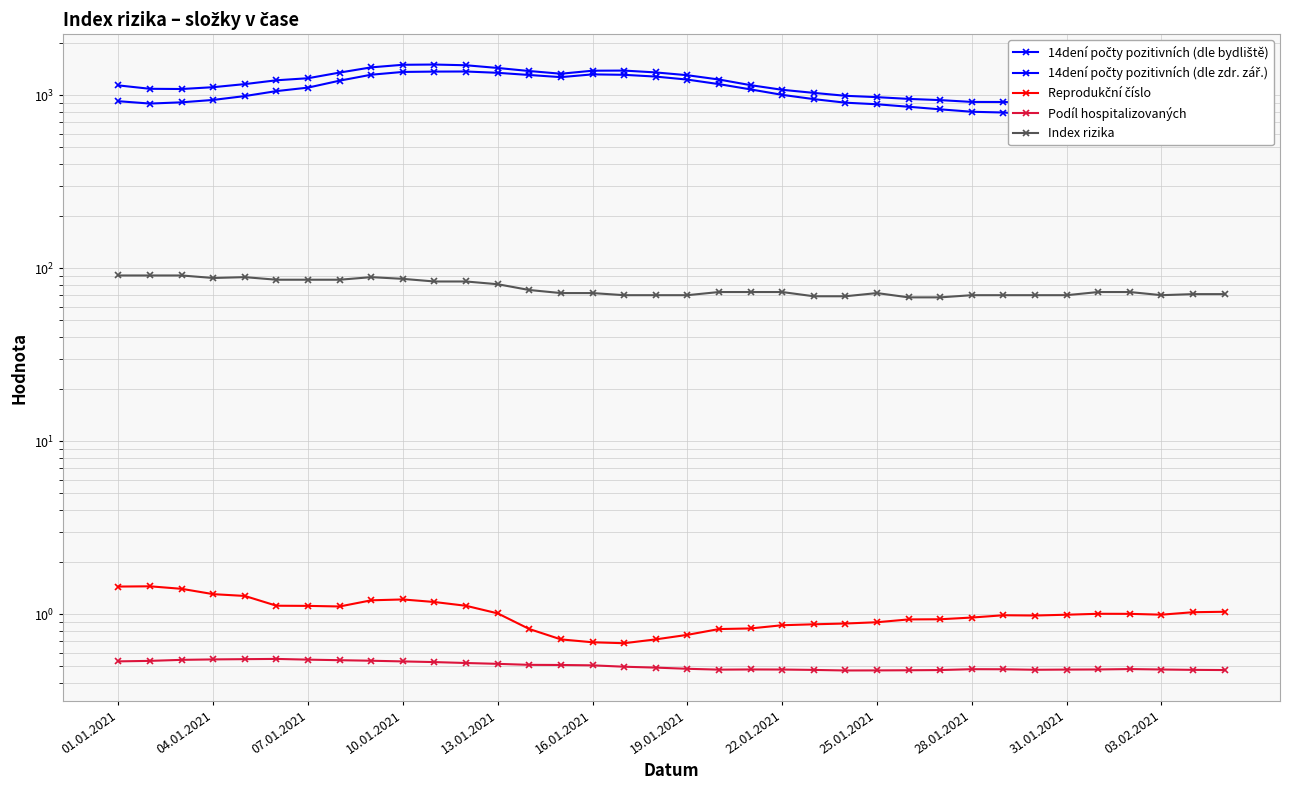

Where does the Index rizika series first go above 73?

01.01.2021